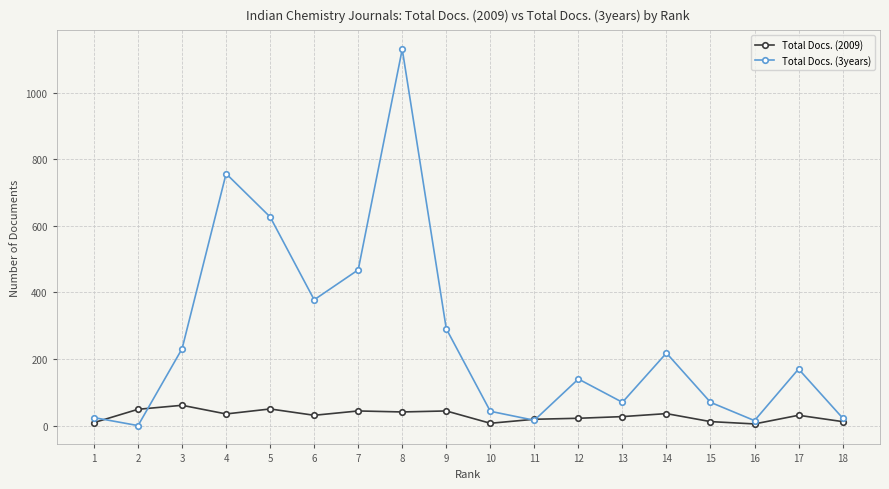

Rank the series at 7 from lowest to highest value.

Total Docs. (2009), Total Docs. (3years)